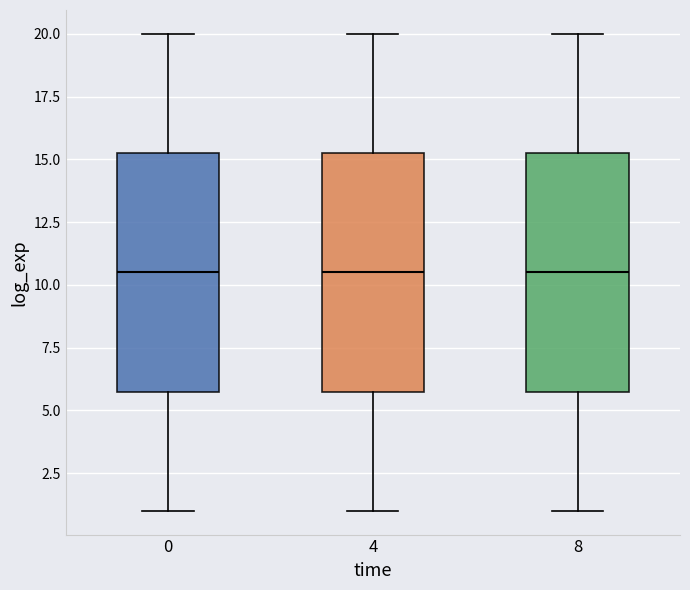

Reading left to right, read every box against the y-axis: the position of its median line, the range the box covers, and the ends of its whiskers. The values are not printed on the chart, so give them approximately, as read against the axis.

0: median 10.5, box 6.0 to 15.5, whiskers 1.0 to 20.0
4: median 10.5, box 6.0 to 15.5, whiskers 1.0 to 20.0
8: median 10.5, box 6.0 to 15.5, whiskers 1.0 to 20.0